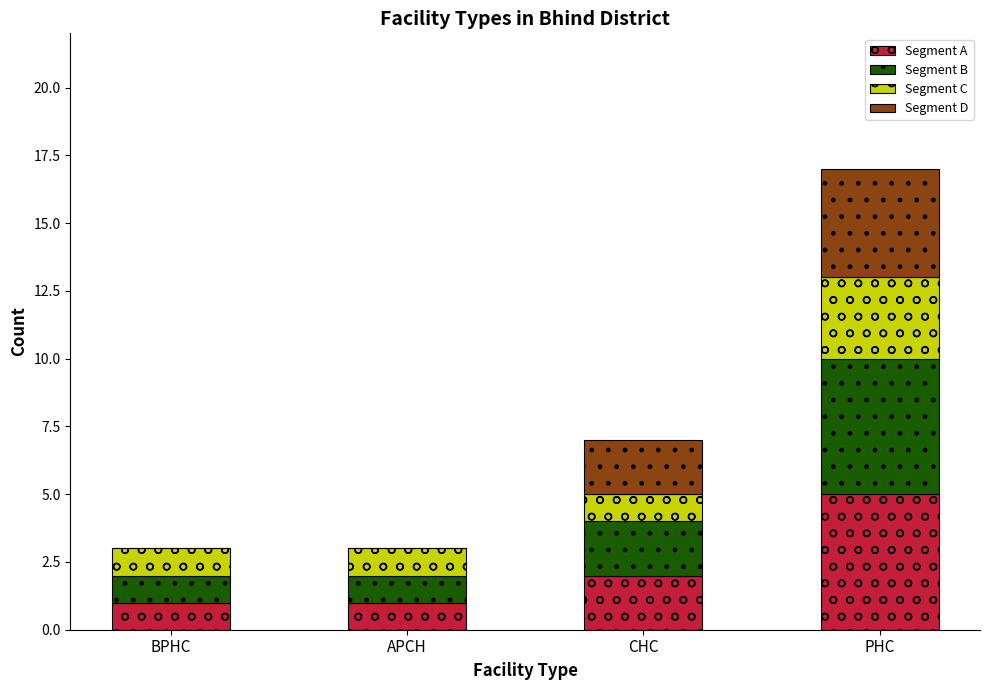

Are the bars grouped side by side (vs. stacked)?

No